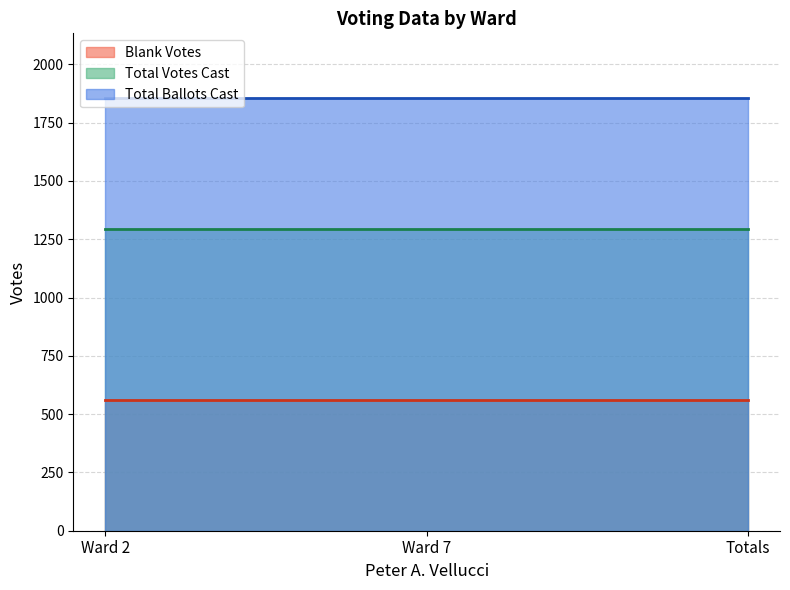

Rank the series at Ward 2 from highest to lowest value.

Total Ballots Cast (line), Total Votes Cast (line), Blank Votes (line)